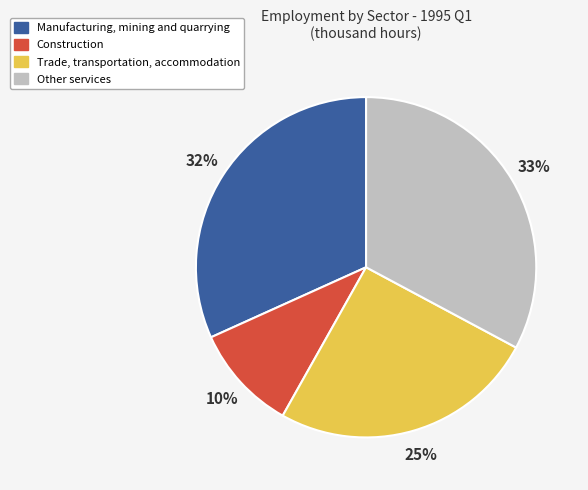

To the nearest percent, what is the difference between the largest and smallest slice percentages?

23%